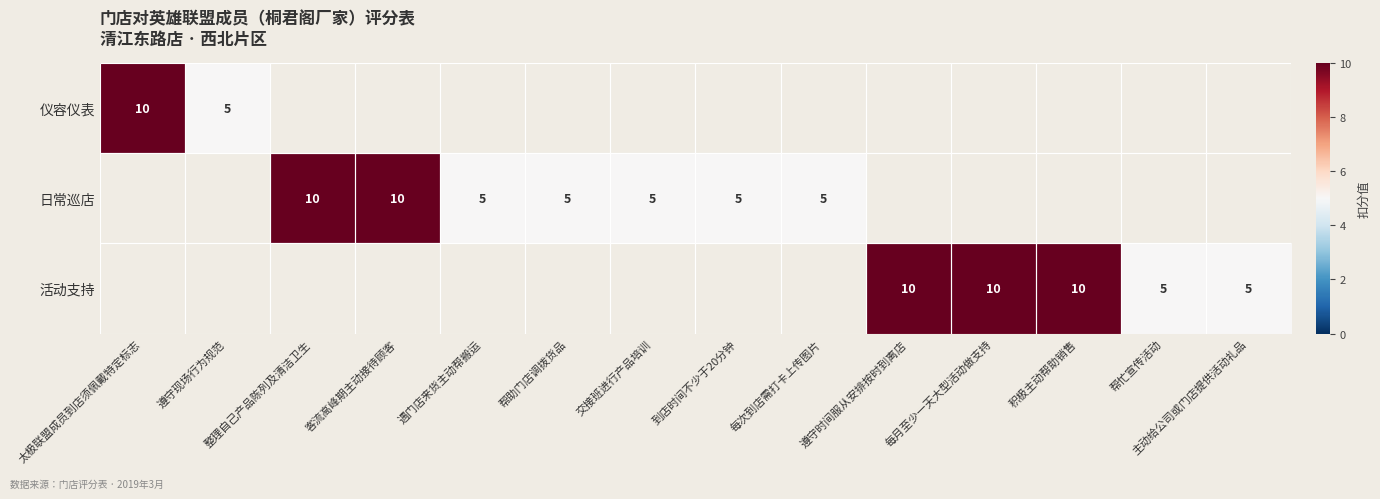

Between 帮忙宣传活动 and 太极联盟成员到店须佩戴特定标志, which is larger?

太极联盟成员到店须佩戴特定标志